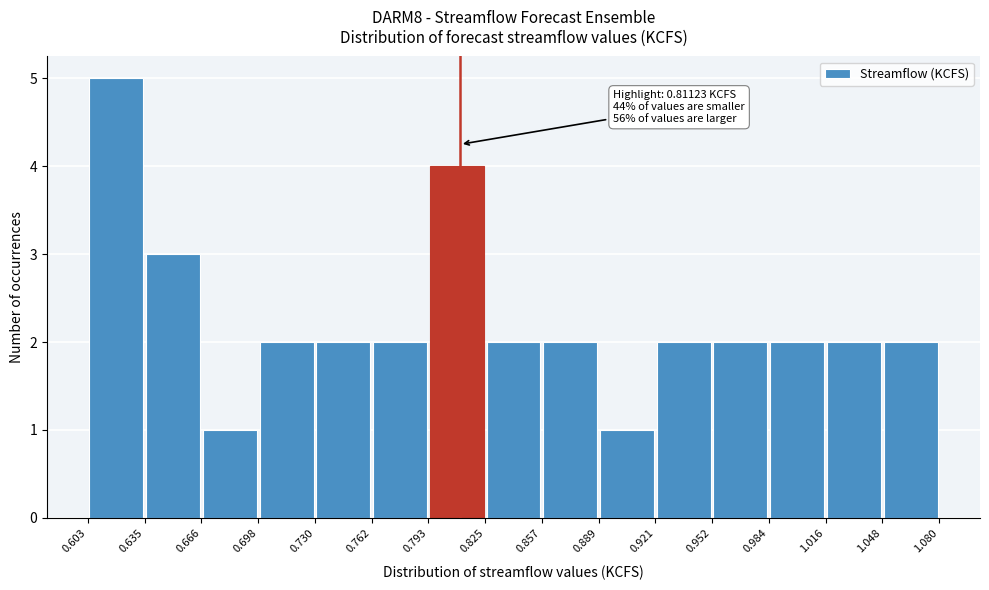

Which range on the x-axis has the tallest bar?

0.603 to 0.635